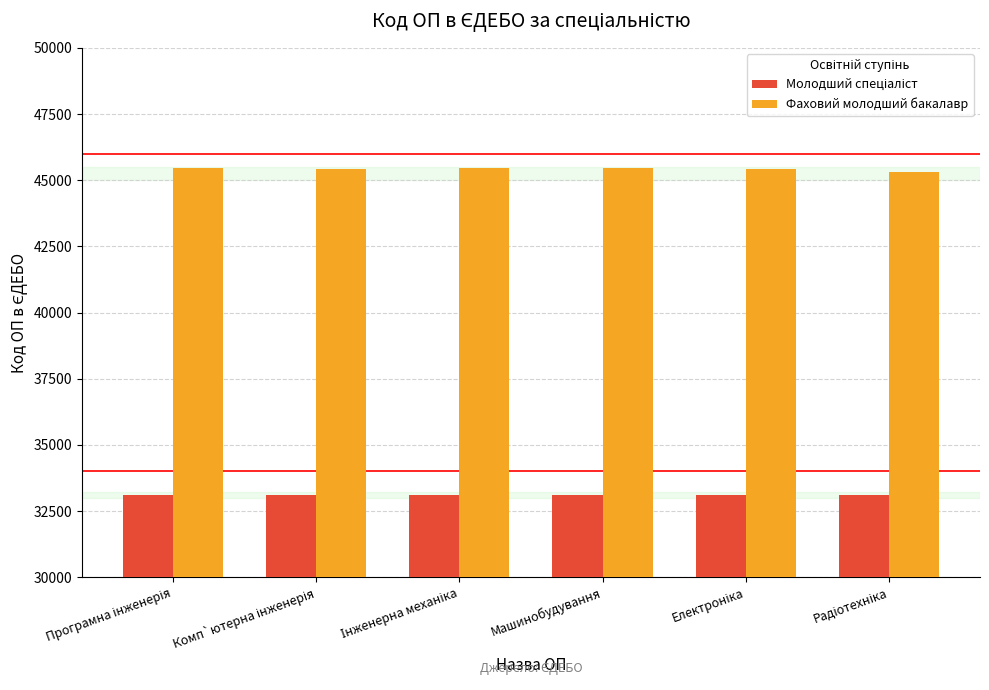

What is the maximum value shown in the chart?

45451